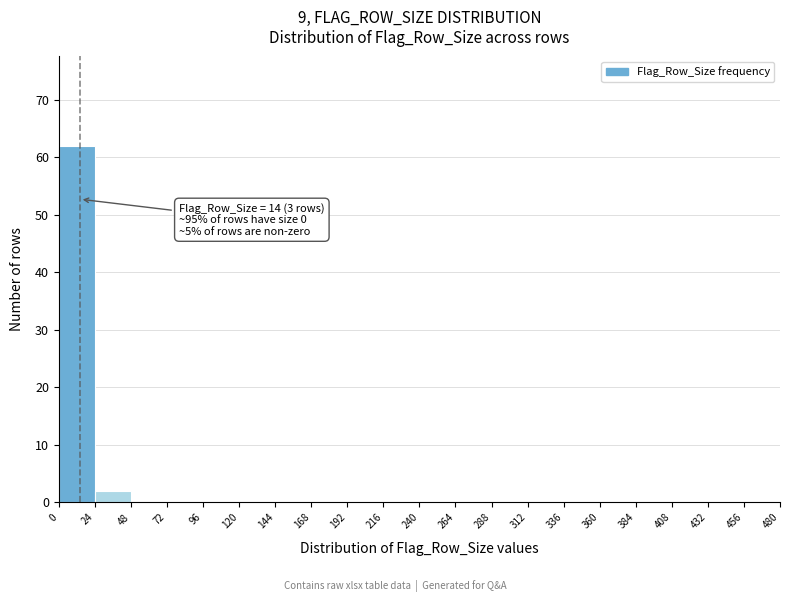

Over which range of the x-axis is the bar tallest?

0 to 24